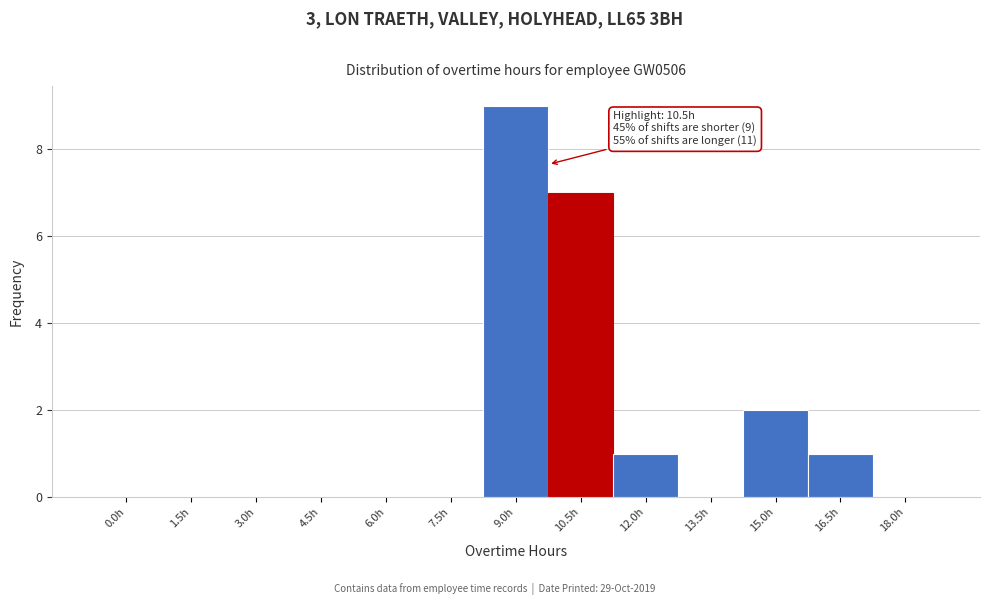

Reading left to right, list all the values displayed in this chart.

0.0h=0	1.5h=0	3.0h=0	4.5h=0	6.0h=0	7.5h=0	9.0h=9	10.5h=7	12.0h=1	13.5h=0	15.0h=2	16.5h=1	18.0h=0